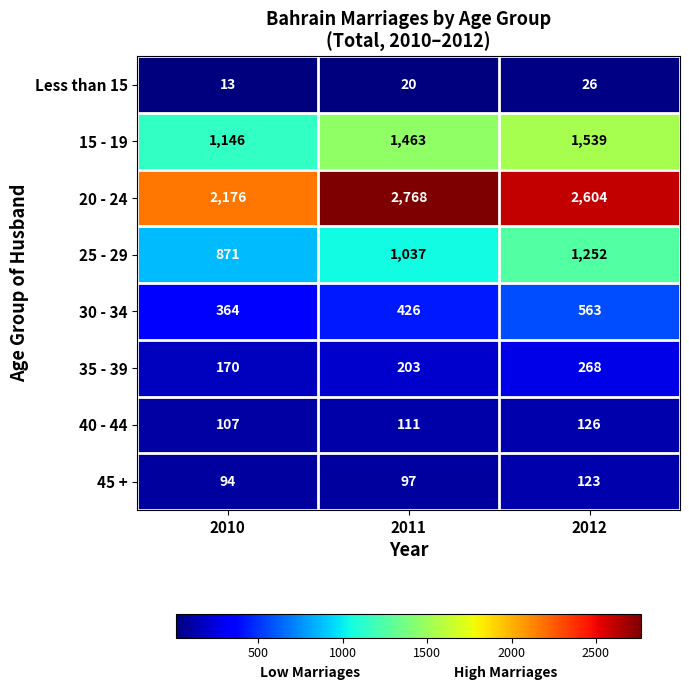

True or false: 35 - 39 has a value of 300 at 2011.

False